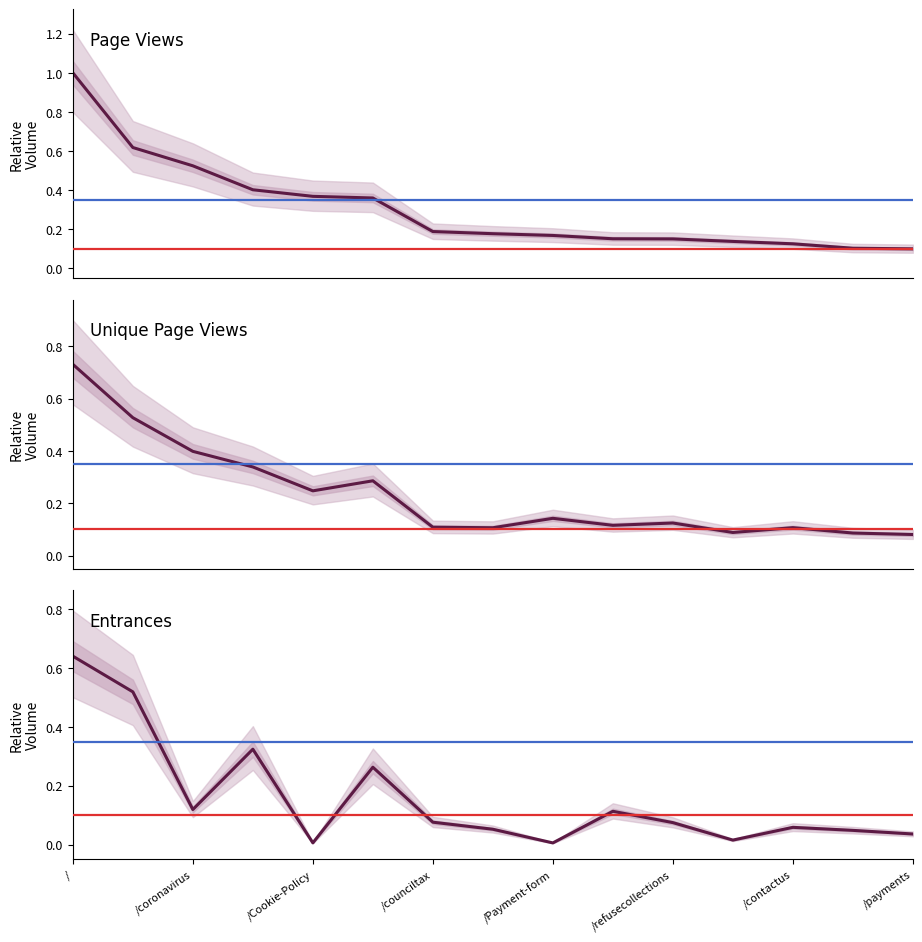

Is the value of Page Views at 8 greater than the value of Unique Page Views at /payments?

Yes